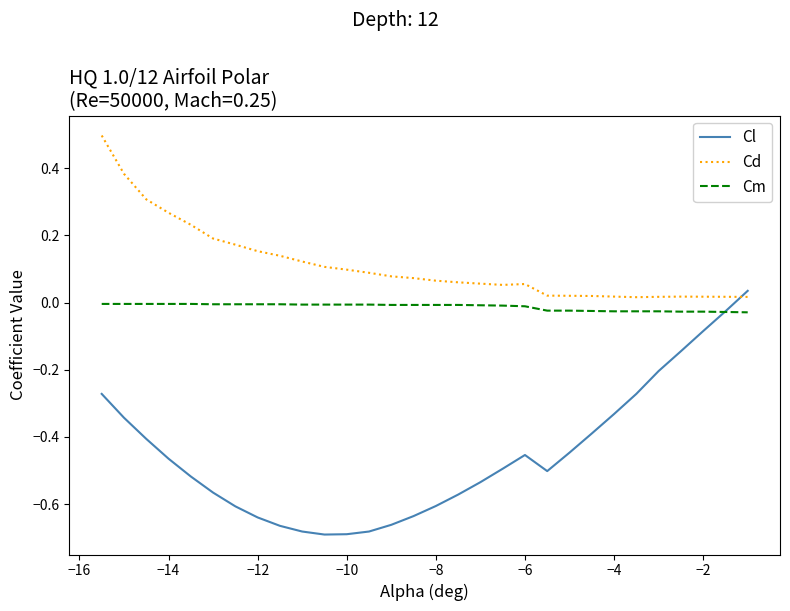

Rank the series by their average value, from lowest to highest.

Cl, Cm, Cd